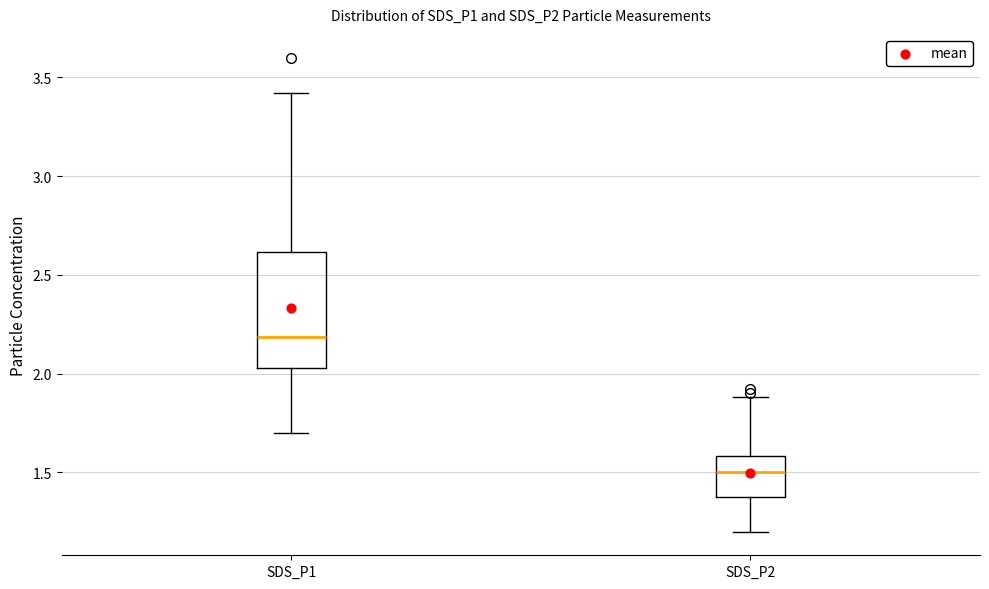

Reading left to right, read every box against the y-axis: the position of its median line, the range the box covers, and the ends of its whiskers. The values are not printed on the chart, so give them approximately, as read against the axis.

SDS_P1: median 2.20, box 2.05 to 2.60, whiskers 1.70 to 3.40
SDS_P2: median 1.50, box 1.40 to 1.60, whiskers 1.20 to 1.90